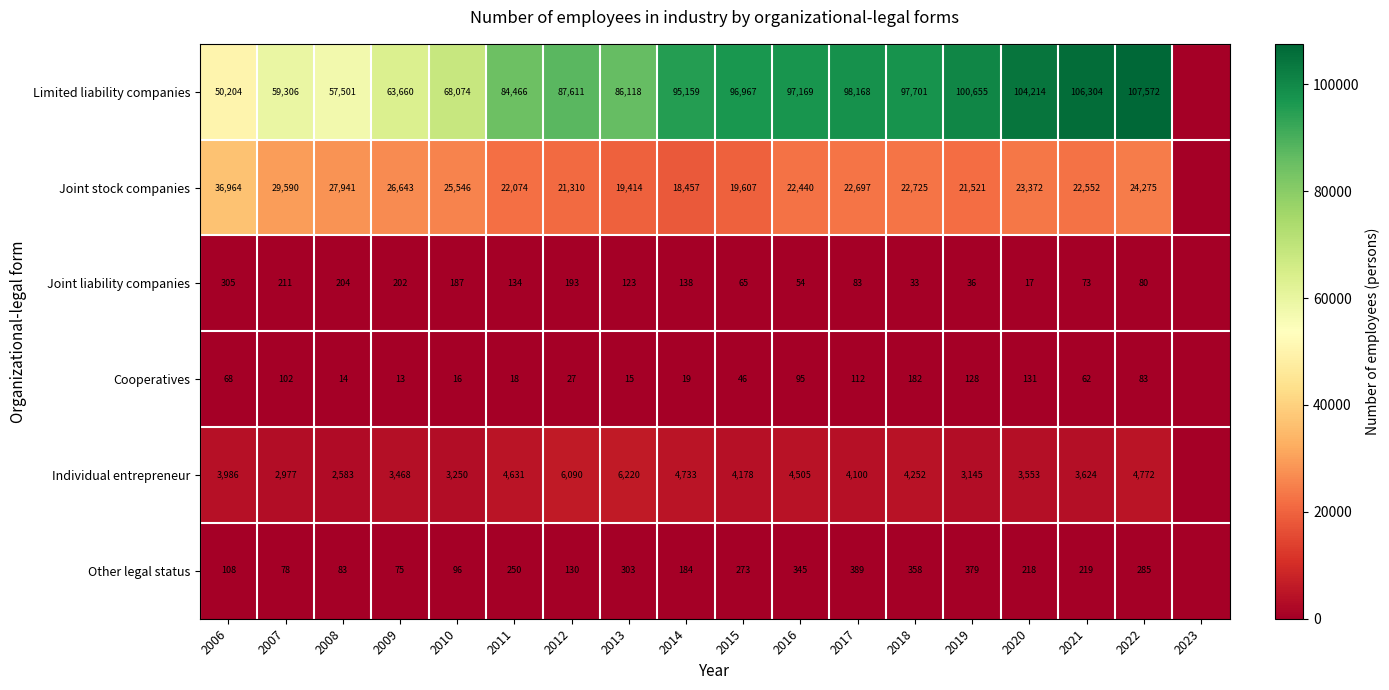

Rank the series at 2018 from highest to lowest value.

Limited liability companies, Joint stock companies, Individual entrepreneur, Other legal status, Cooperatives, Joint liability companies